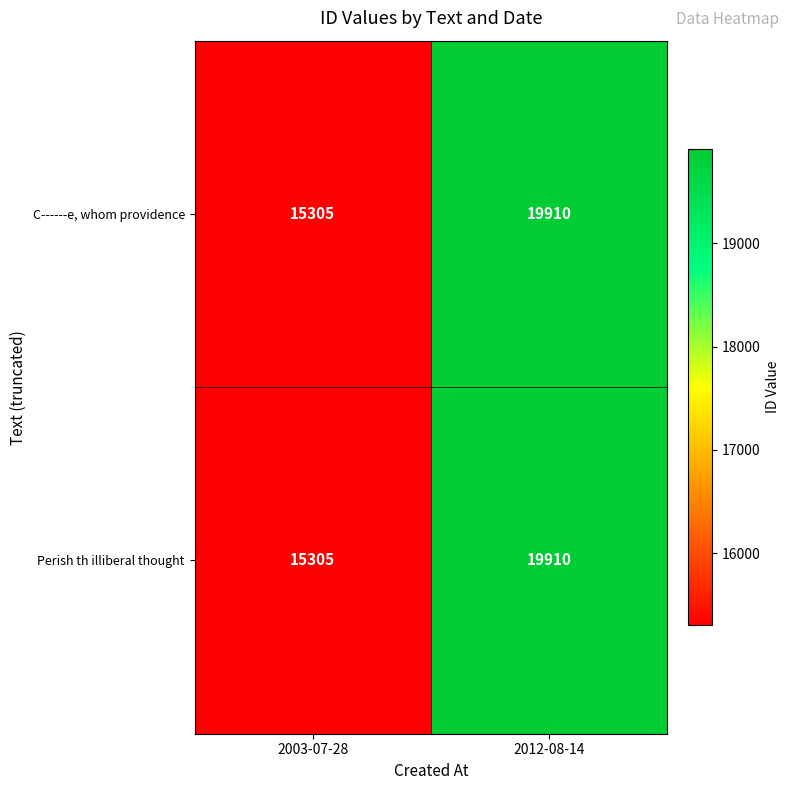

At which category is the sum across all series the highest?

2012-08-14